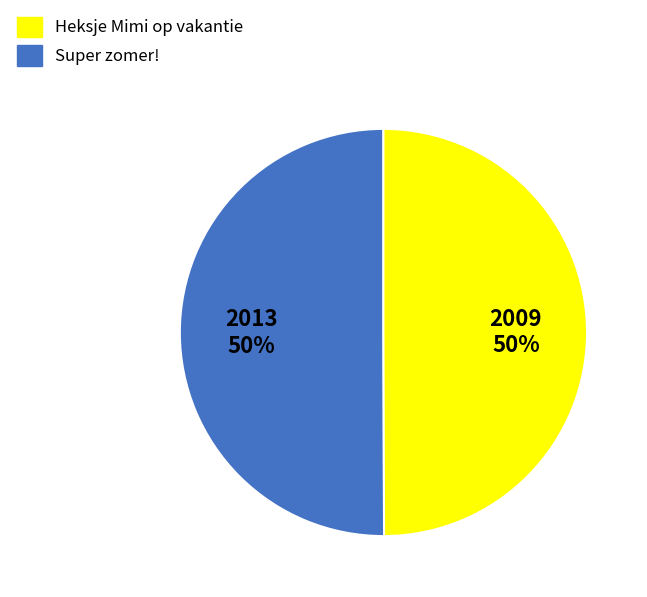

To the nearest percent, what is the combined percentage of Super zomer! and Heksje Mimi op vakantie?

100%